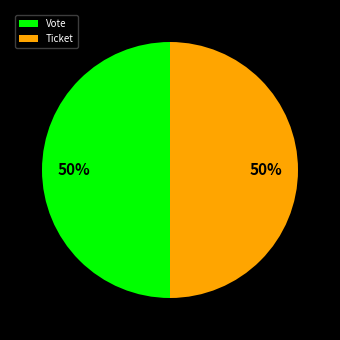

To the nearest percent, what percentage of the pie is Vote?

50%